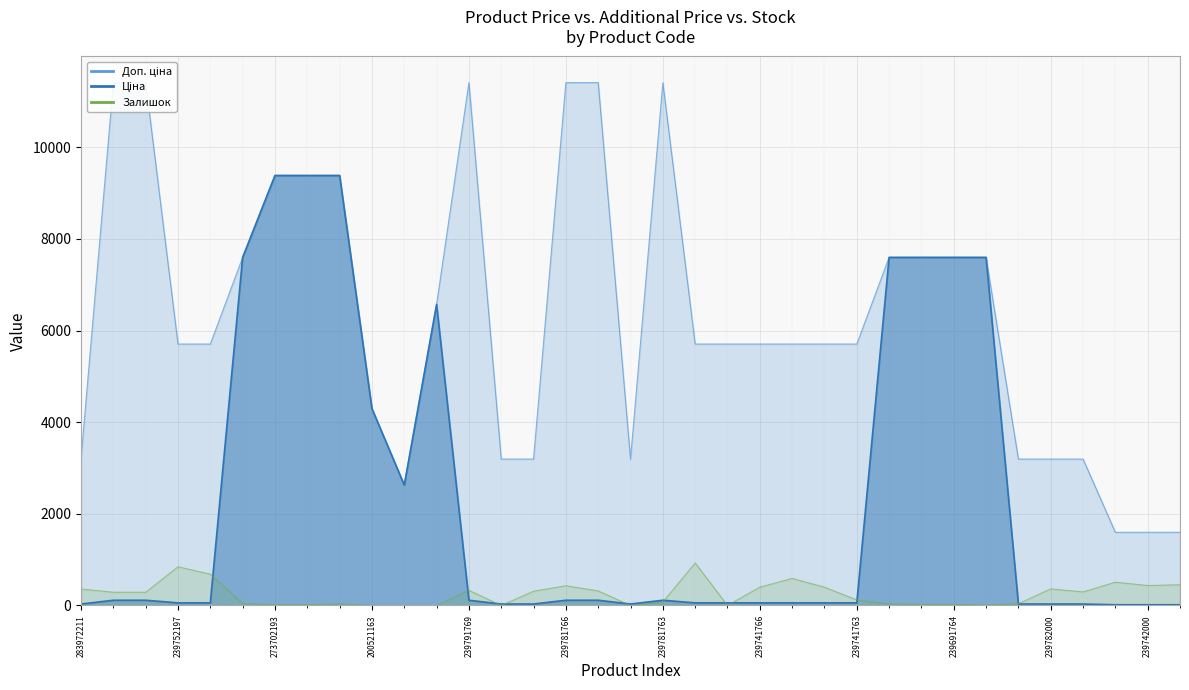

True or false: Залишок has more than 0 points higher than both neighbors.

True